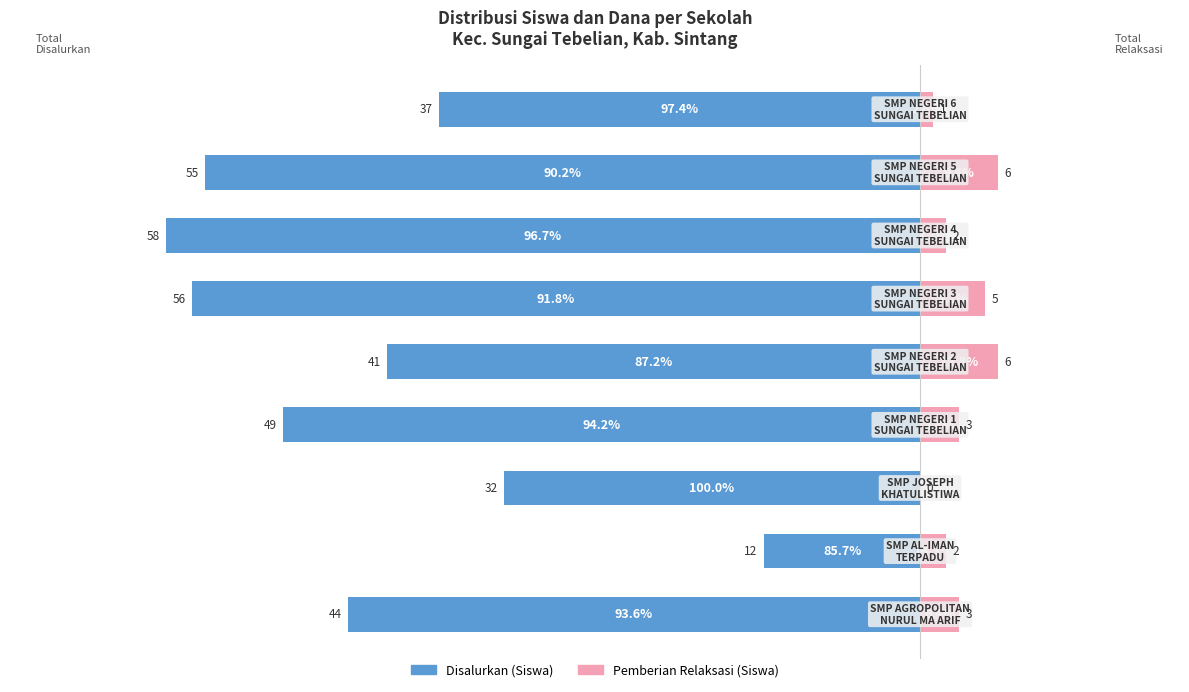

What is the value of the Disalurkan (Siswa) bar at the 4th from the left?

49